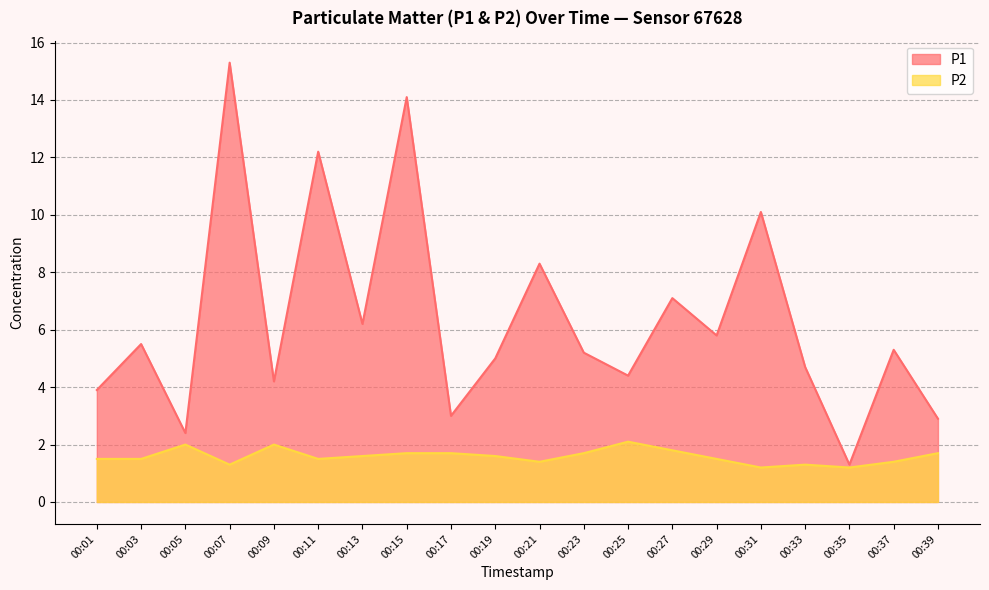

How many lines are shown in the chart?

2